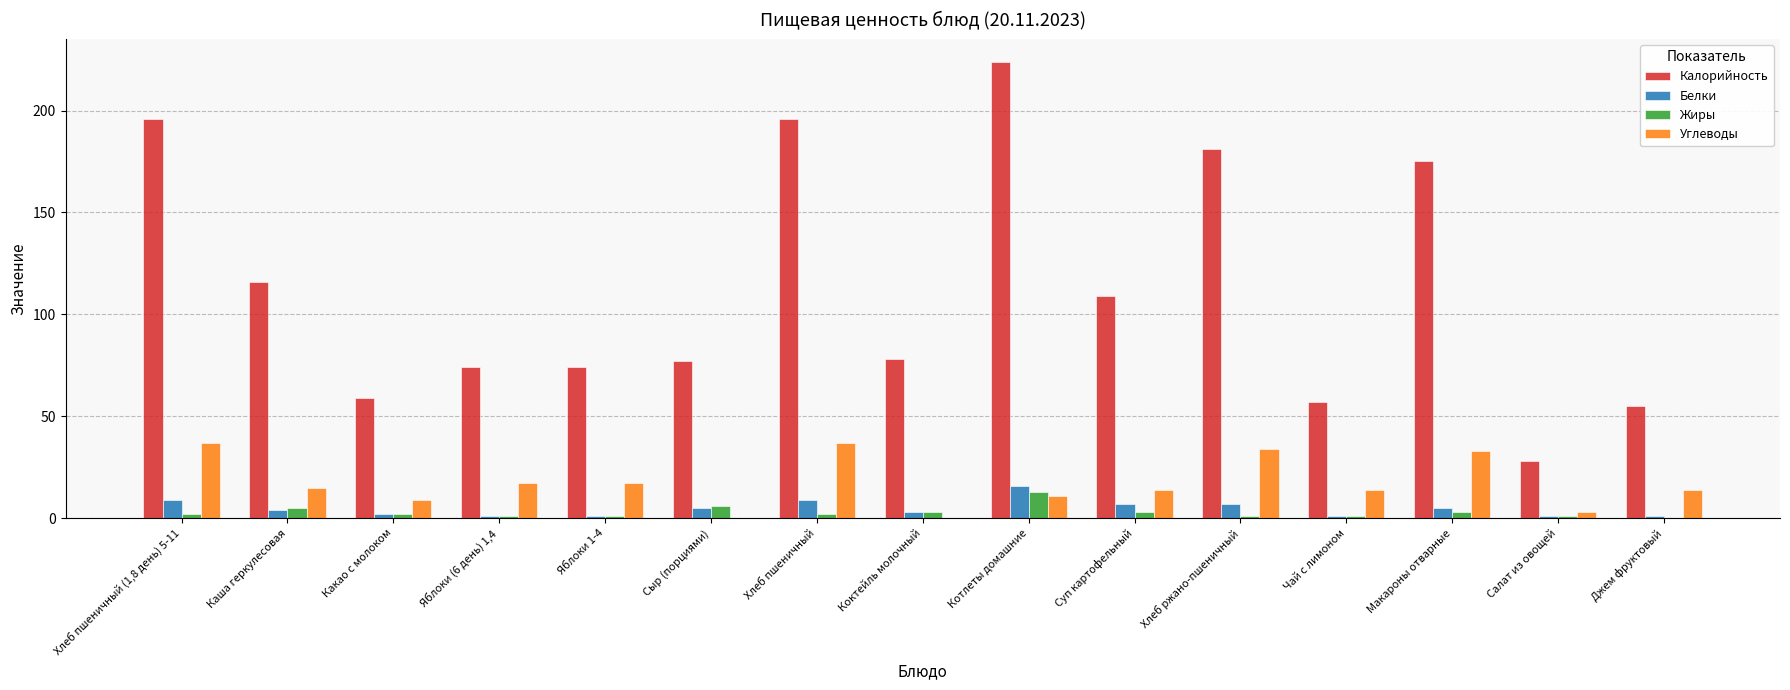

The value of Углеводы at Какао с молоком is 9. True or false?

True